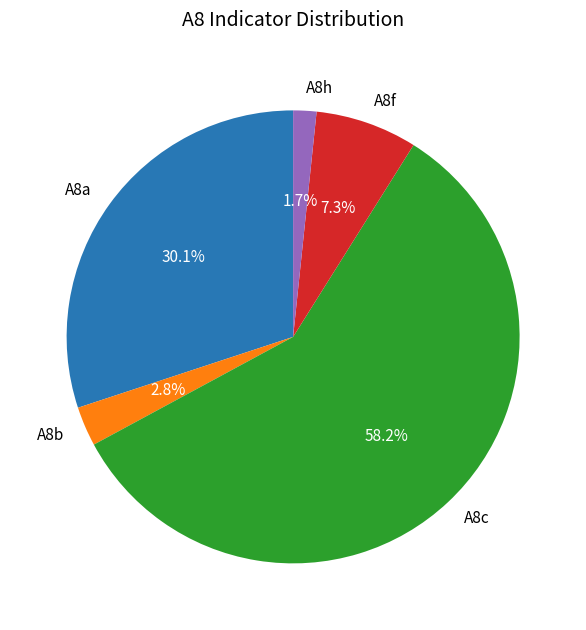

To the nearest percent, what is the average slice percentage?

20%